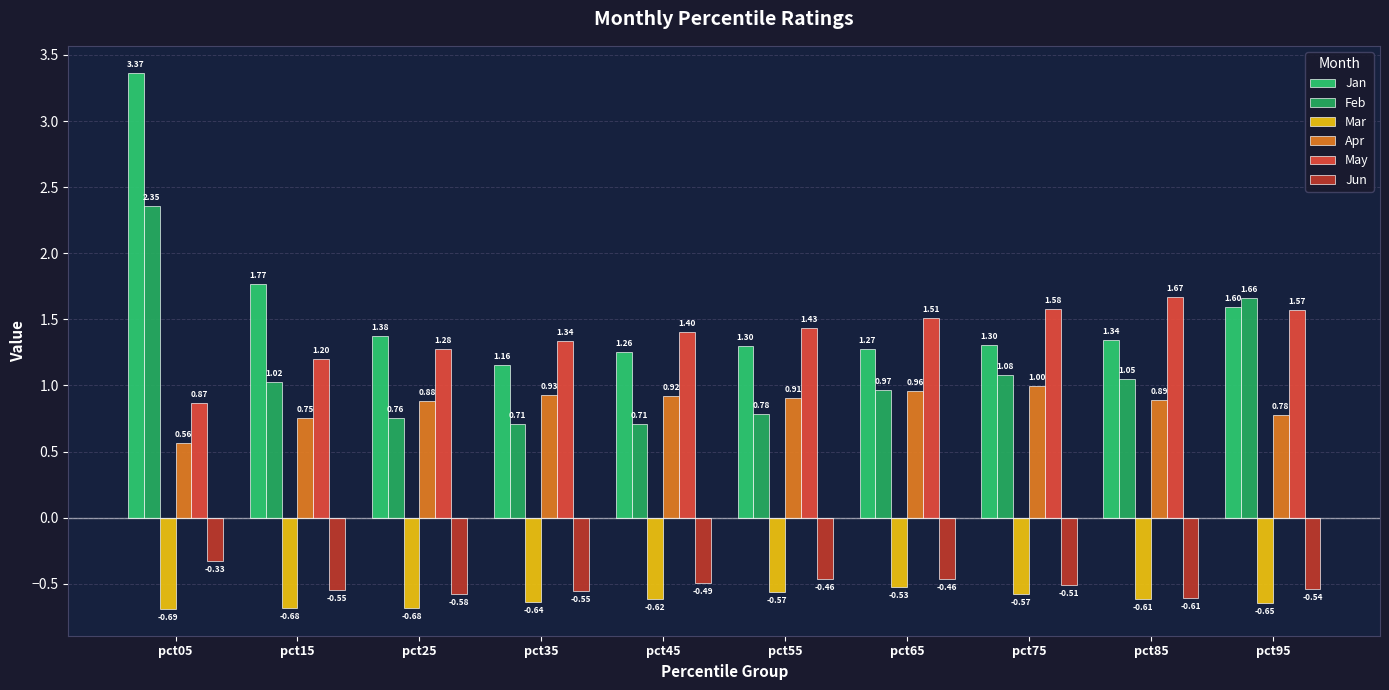

Which series has the largest range (max minus min)?

Jan